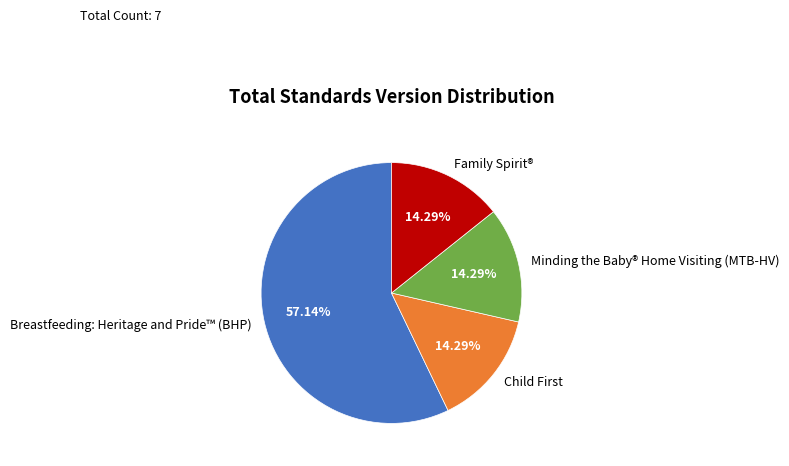

Combined, do Minding the Baby® Home Visiting (MTB-HV) and Family Spirit® account for over 50%?

No